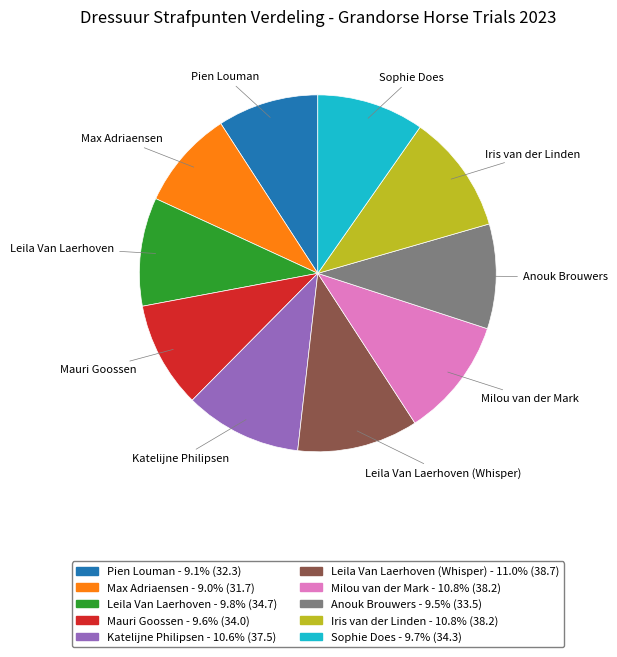

Is there any slice that represents more than half of the pie?

No